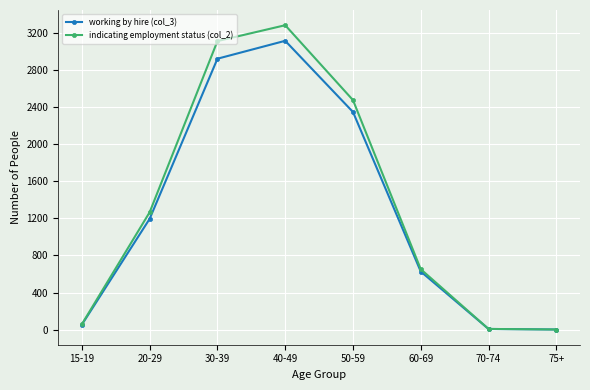

In working by hire (col_3), how many points are higher than both neighbors (excluding endpoints)?

1